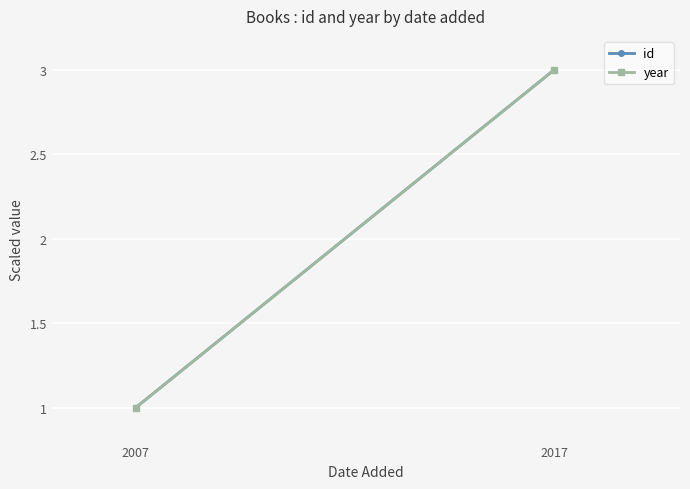

What is the smallest value displayed?

1